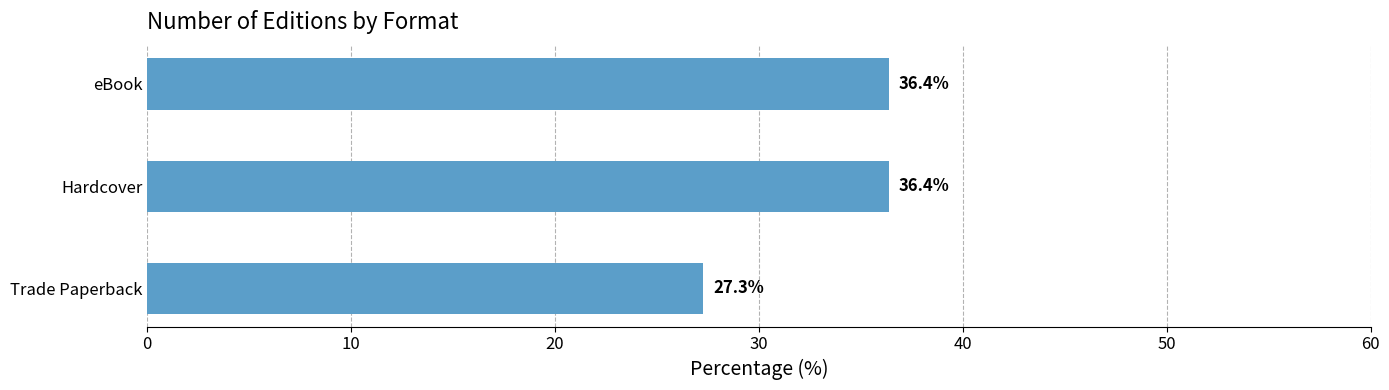

What is the maximum value shown in the chart?

36.4